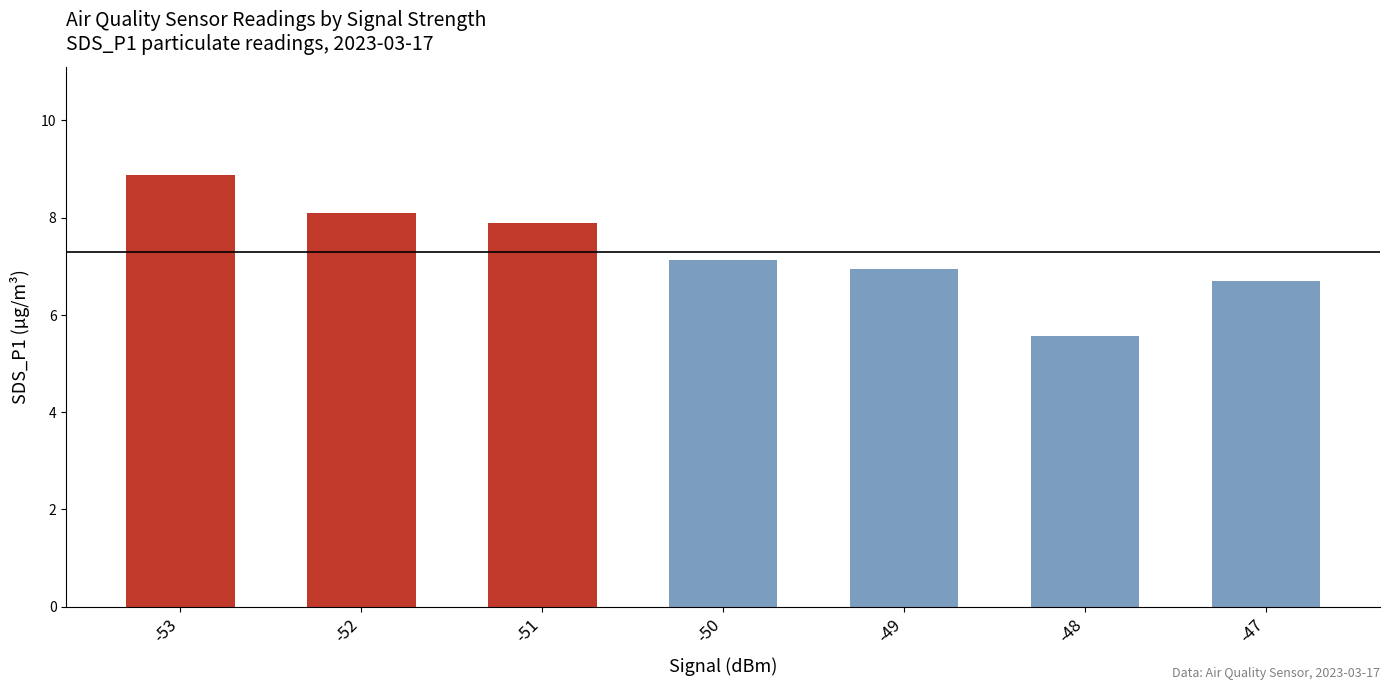

What is the ratio of the value at -49 to the value at -50?

1.0